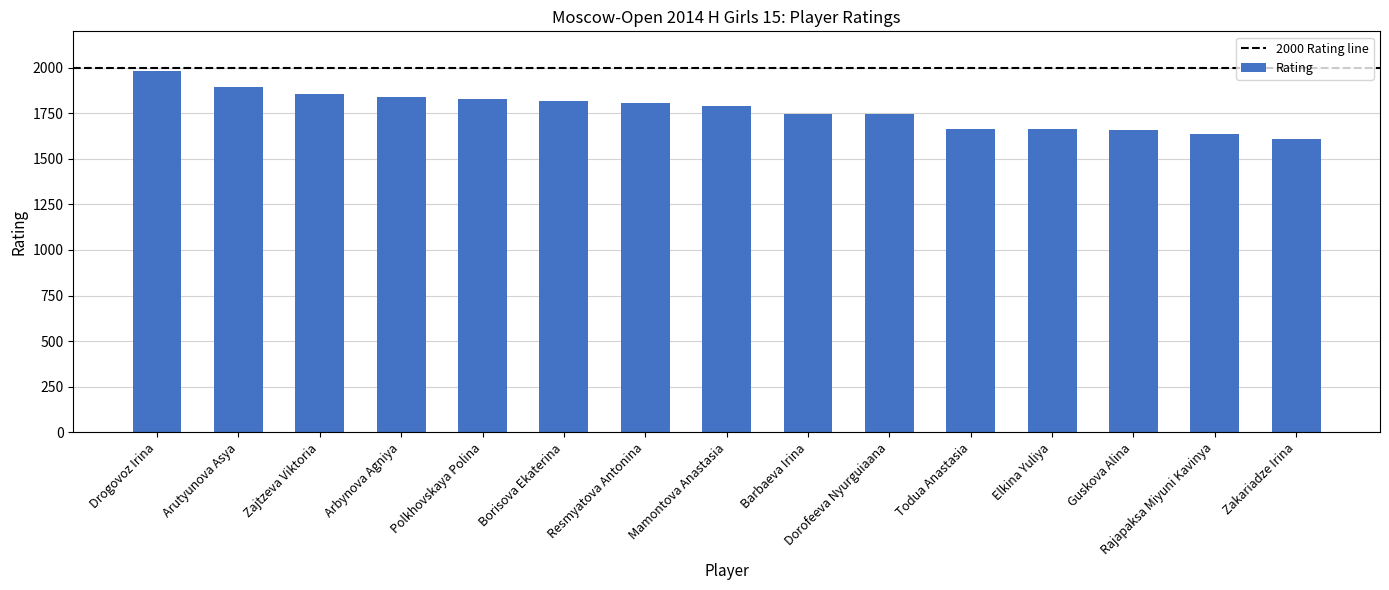

Between Guskova Alina and Drogovoz Irina, which is larger?

Drogovoz Irina